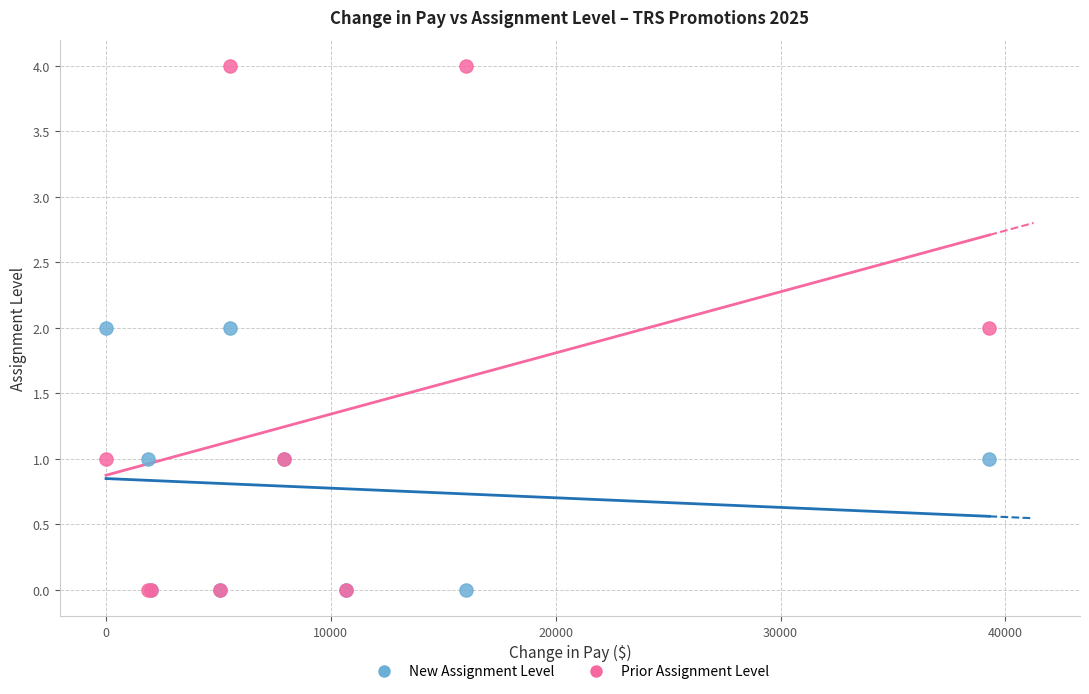

What are all the series names shown in the legend?

New Assignment Level, Prior Assignment Level